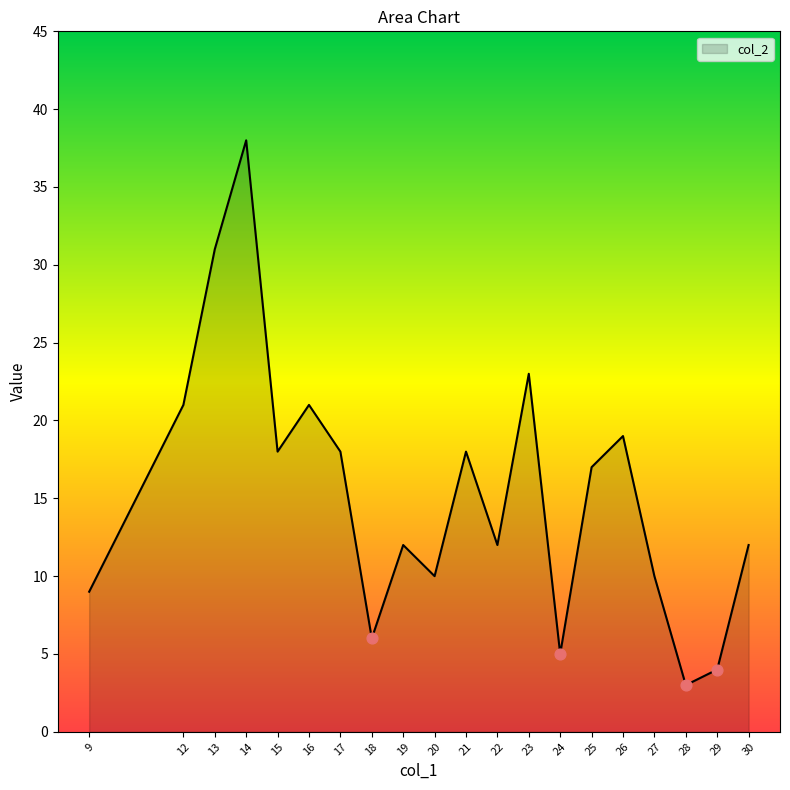

What is the ratio of the value at 13 to the value at 16?

1.5